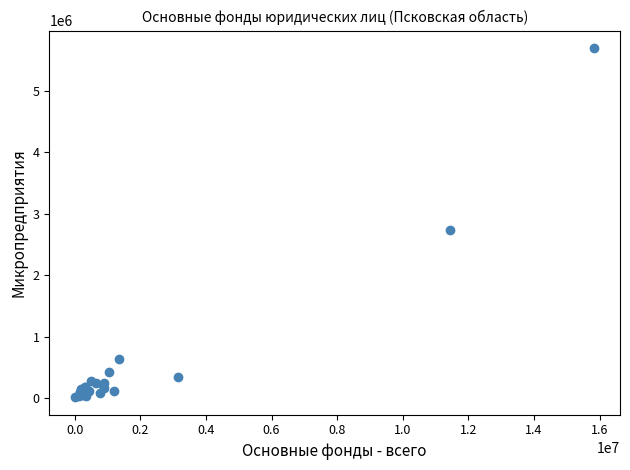

What Y value in the scatter plot is closest to 2854357?

2729074